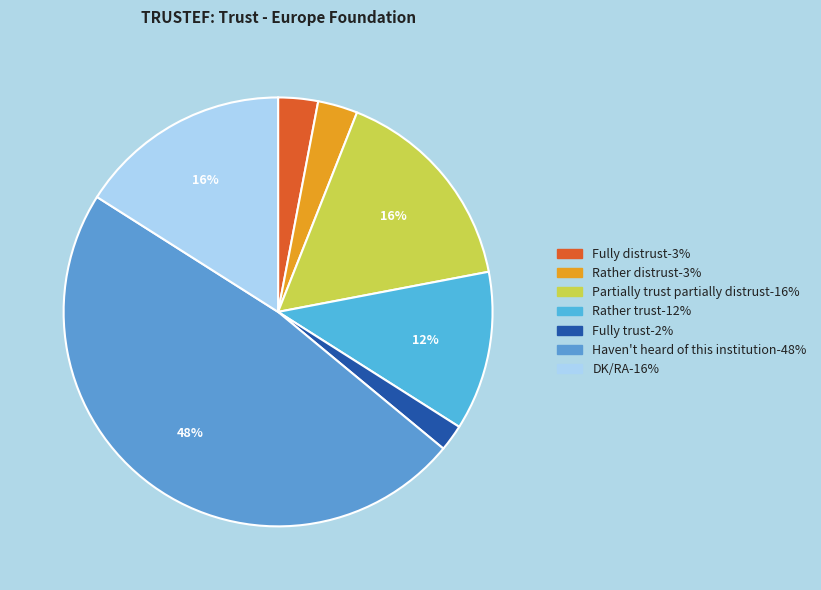

Which category has the smallest portion of the pie?

Fully trust